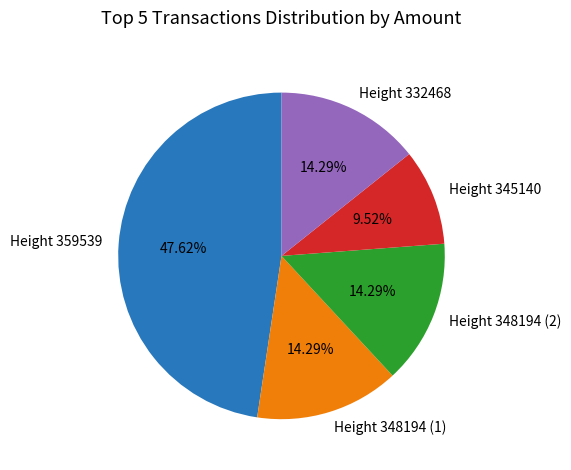

To the nearest percent, what percentage of the pie is Height 332468?

14%